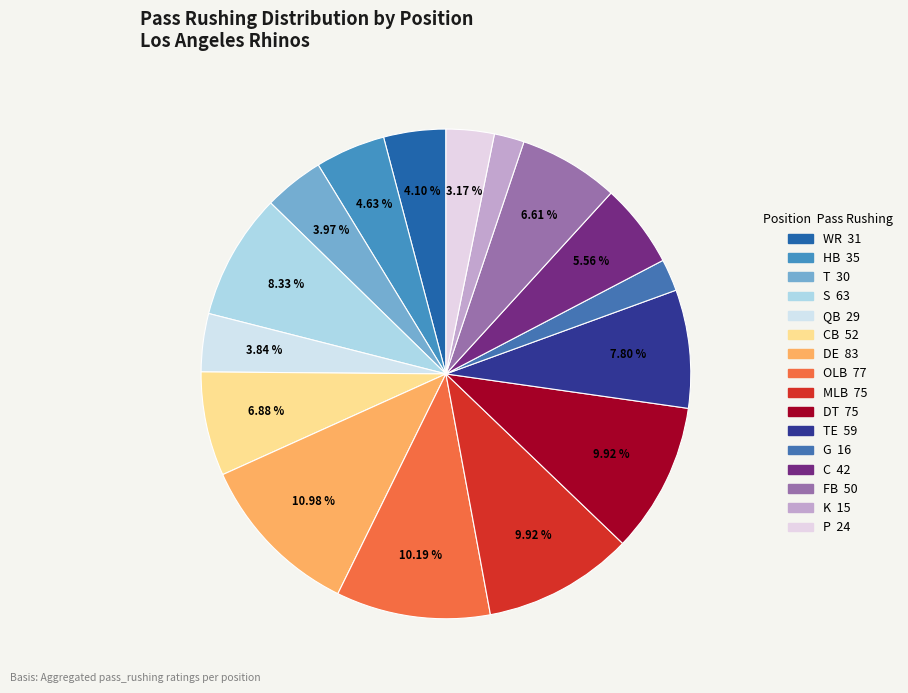

How many slices are in this pie chart?

16